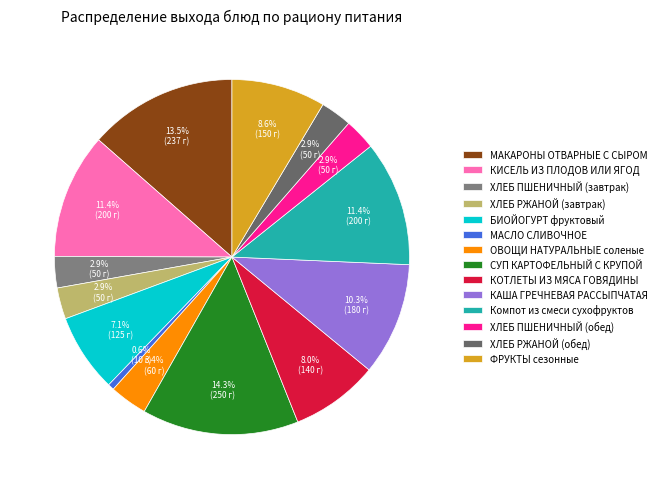

What percentage is NOT represented by ХЛЕБ ПШЕНИЧНЫЙ (обед)?

97.1%